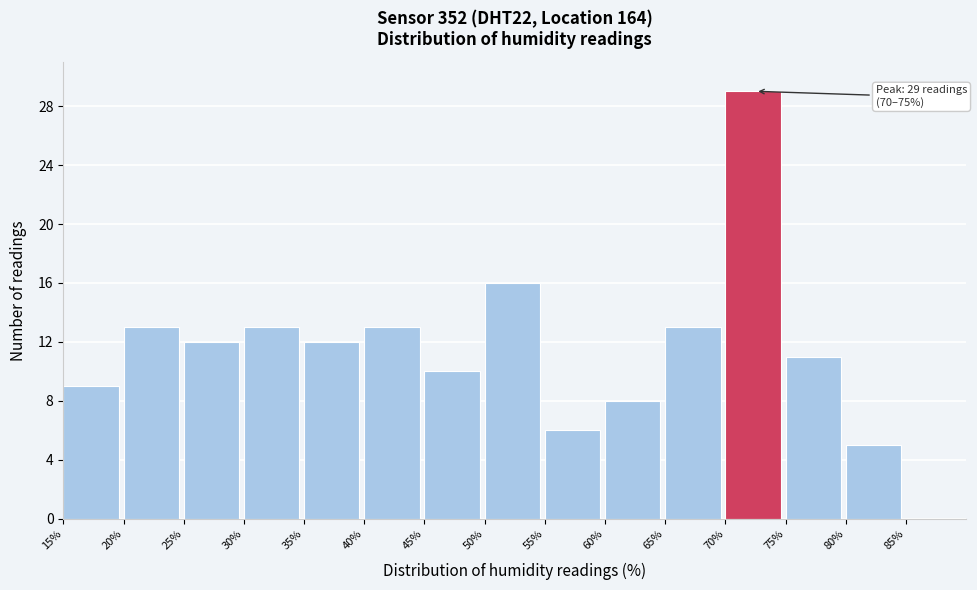

Over which range of the x-axis is the bar tallest?

70% to 75%